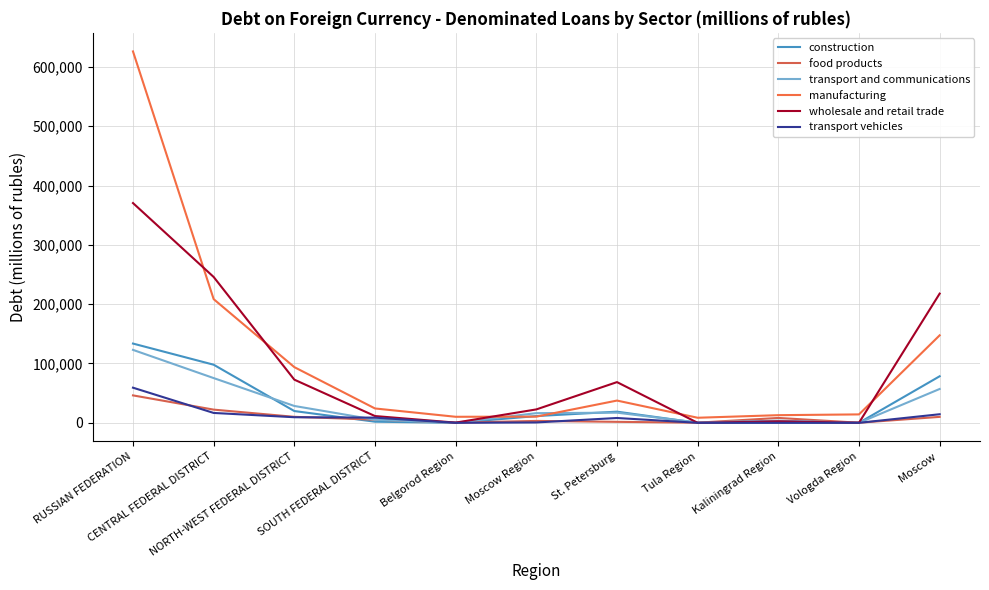

What is the average value of the manufacturing series?

108515